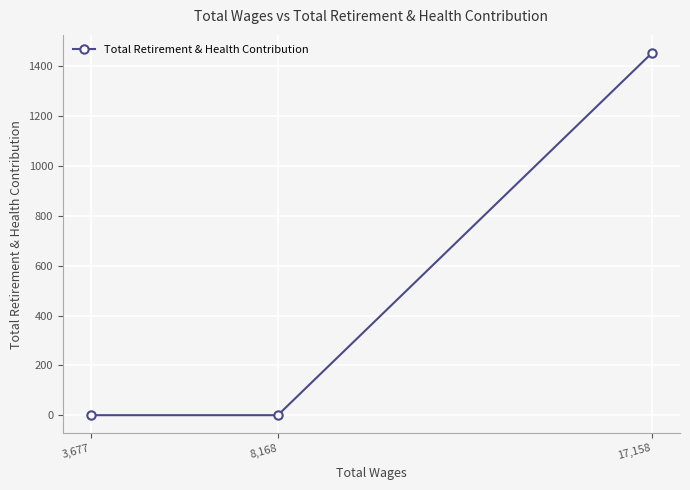

At which label is the value closest to 727?

8,168